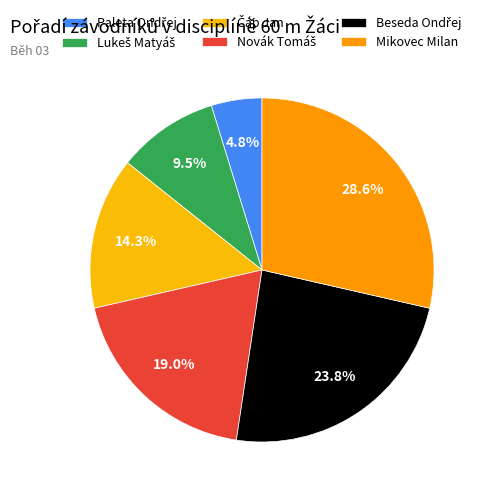

How many segments does this pie chart have?

6